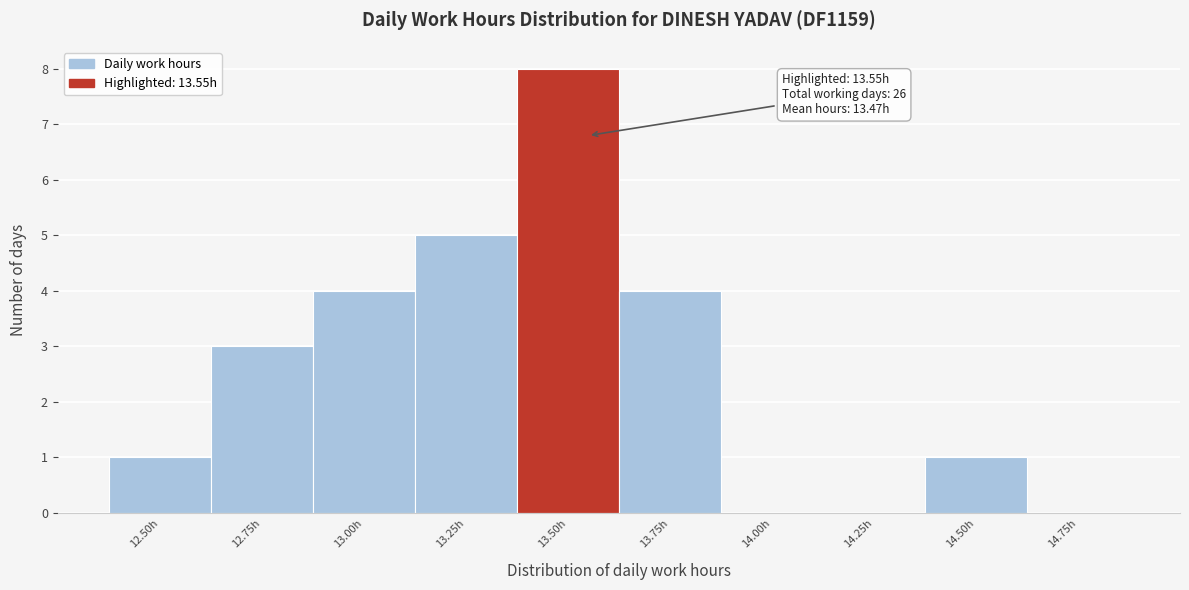

Reading left to right, extract all data points from this chart.

12.50h=1	12.75h=3	13.00h=4	13.25h=5	13.50h=8	13.75h=4	14.00h=0	14.25h=0	14.50h=1	14.75h=0